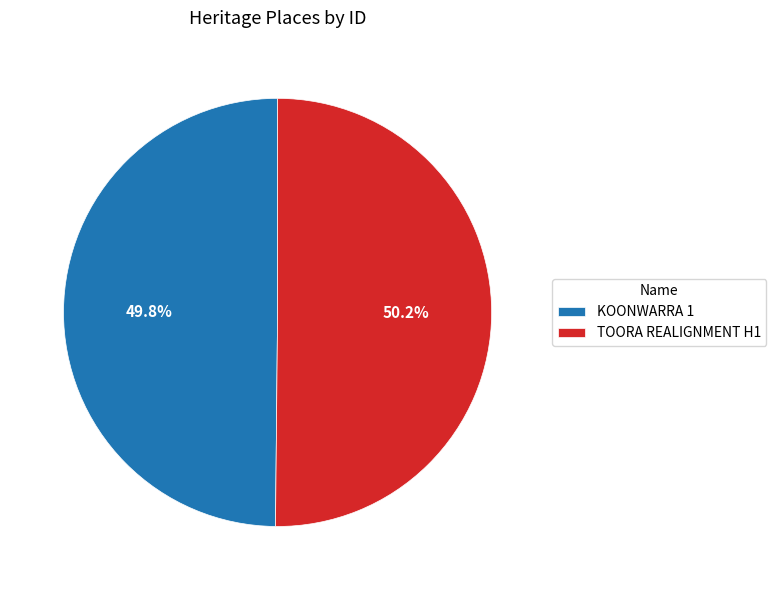

How many slices are in this pie chart?

2